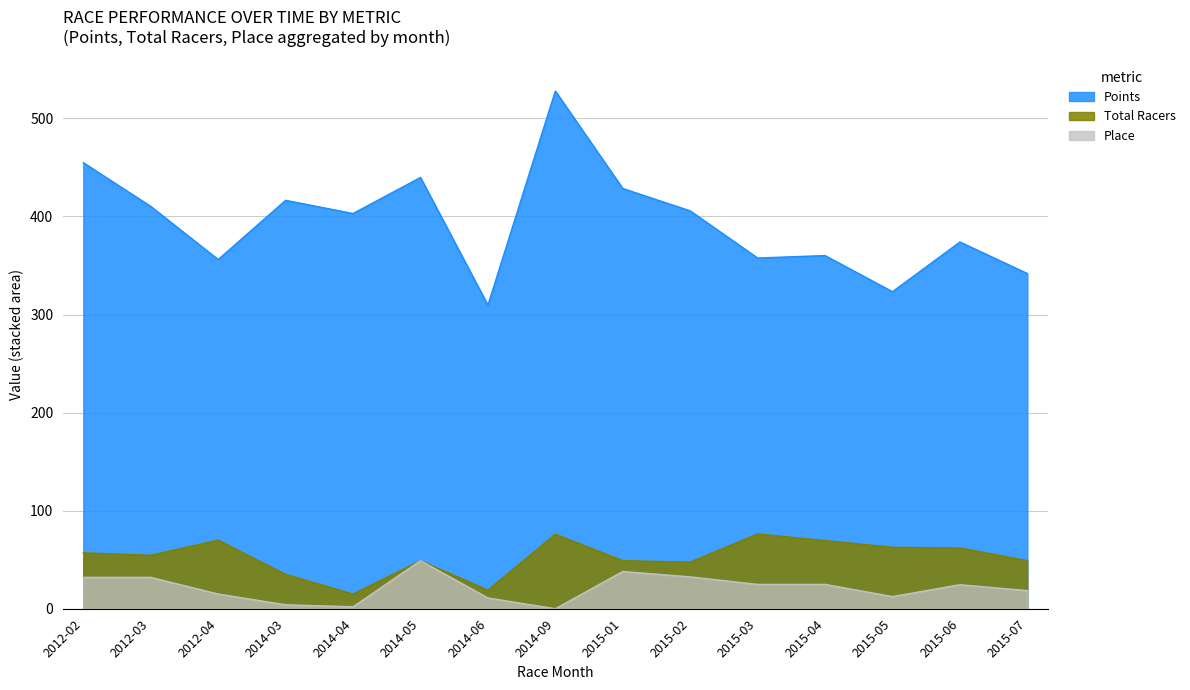

In Place, how many points are lower than both neighbors (excluding endpoints)?

3